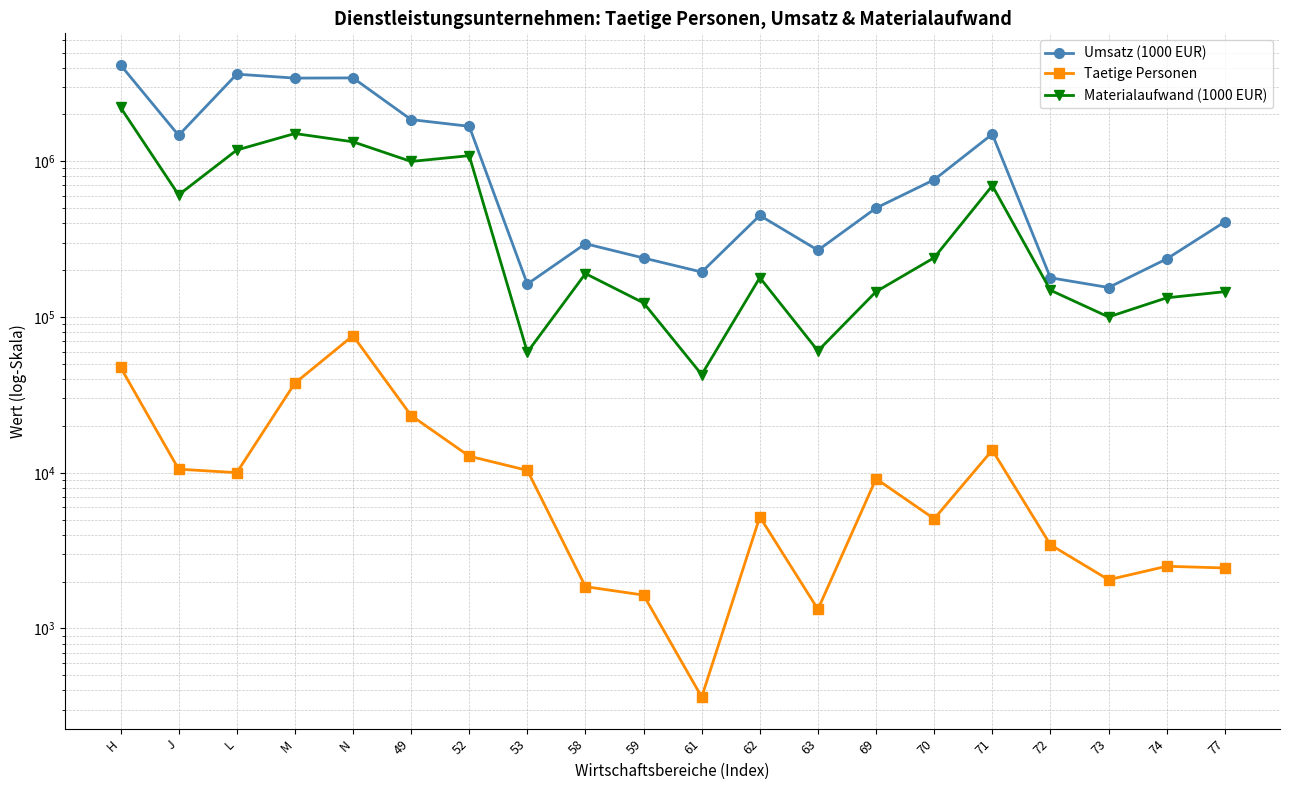

Rank the series at 49 from highest to lowest value.

Umsatz (1000 EUR), Materialaufwand (1000 EUR), Taetige Personen